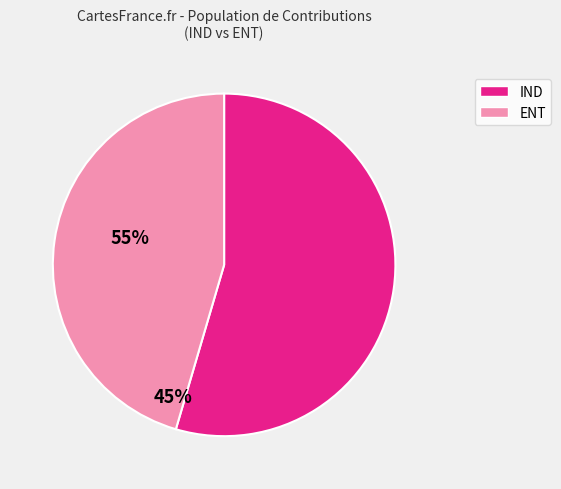

Count the number of slices in the pie.

2